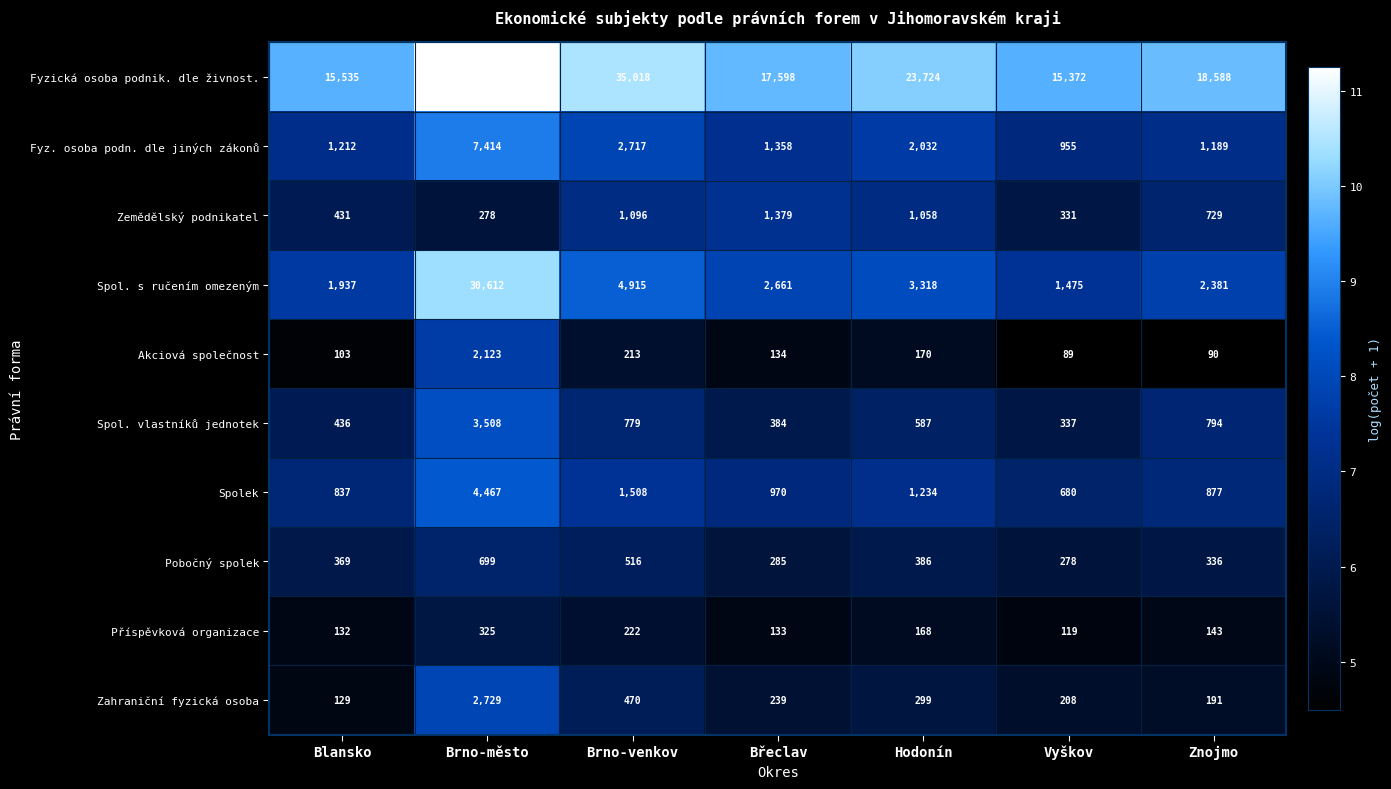

Which series has the largest total across all categories?

Fyzická osoba podnik. dle živnost.